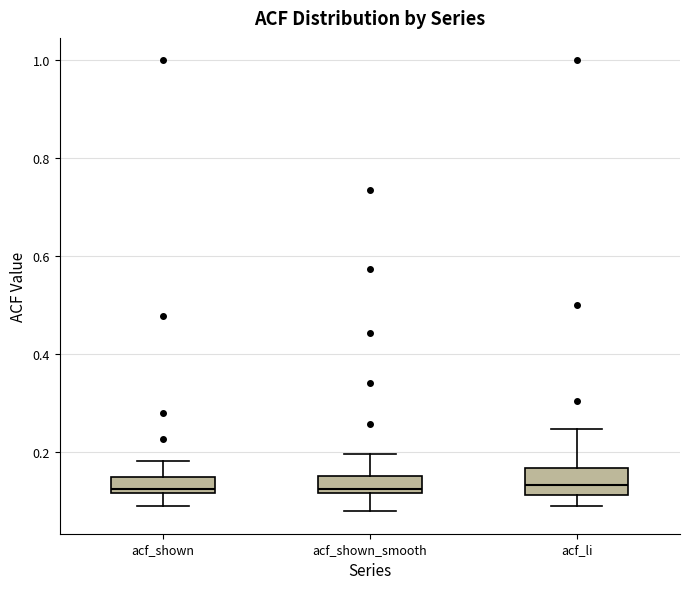

Reading left to right, read every box against the y-axis: the position of its median line, the range the box covers, and the ends of its whiskers. The values are not printed on the chart, so give them approximately, as read against the axis.

acf_shown: median 0.12 (just above the box's lower edge), box 0.12 to 0.14, whiskers 0.10 to 0.18
acf_shown_smooth: median 0.12 (just above the box's lower edge), box 0.12 to 0.16, whiskers 0.08 to 0.20
acf_li: median 0.14, box 0.12 to 0.16, whiskers 0.10 to 0.24